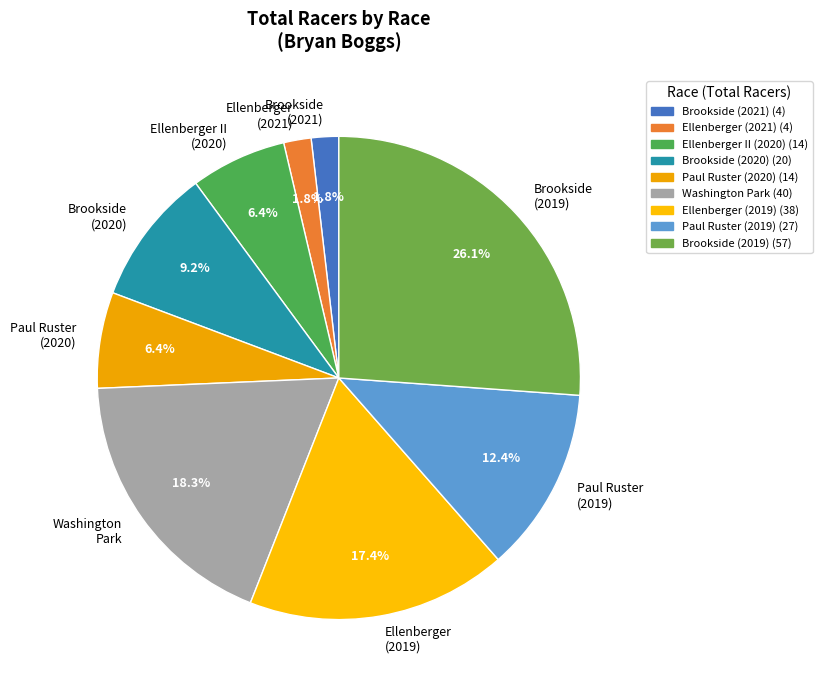

Count the number of slices in the pie.

9